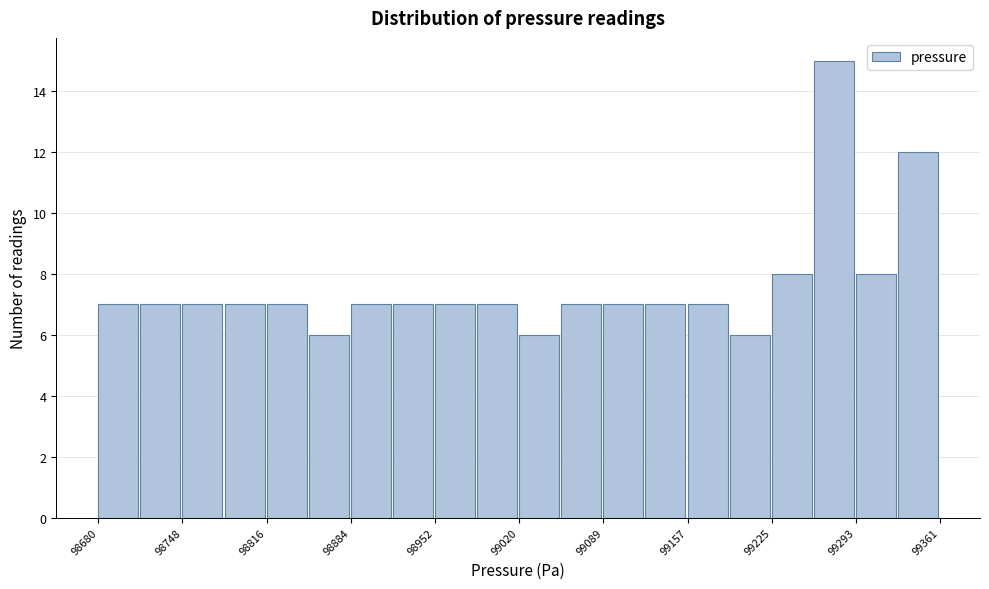

Around what value on the x-axis is the tallest bar? Give the approximate position of its centre, as read against the axis.

99280